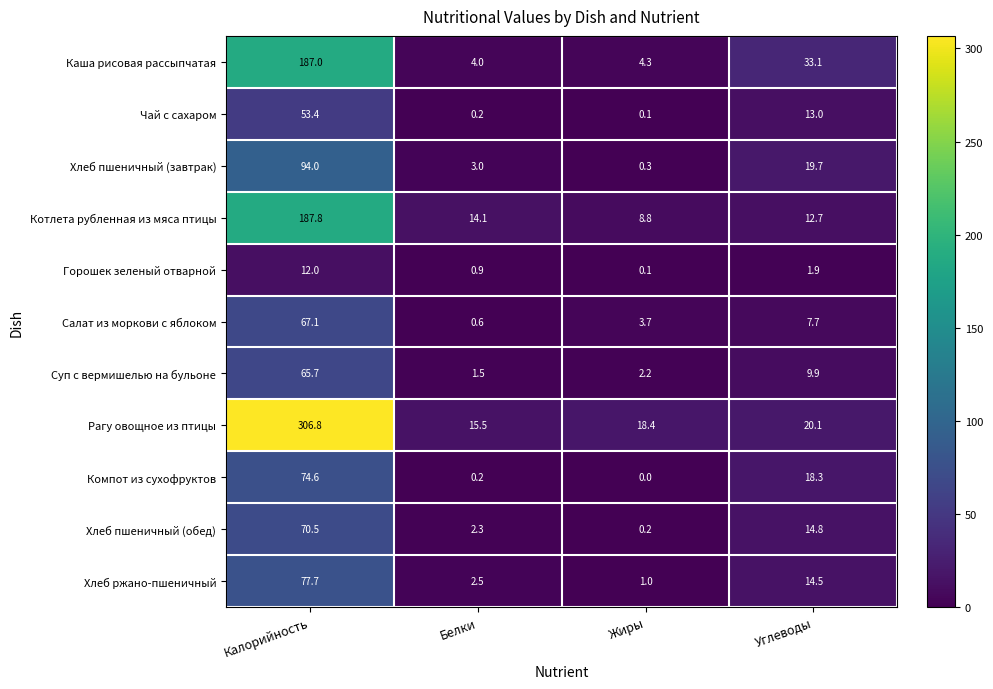

Which series has the largest total across all categories?

Рагу овощное из птицы